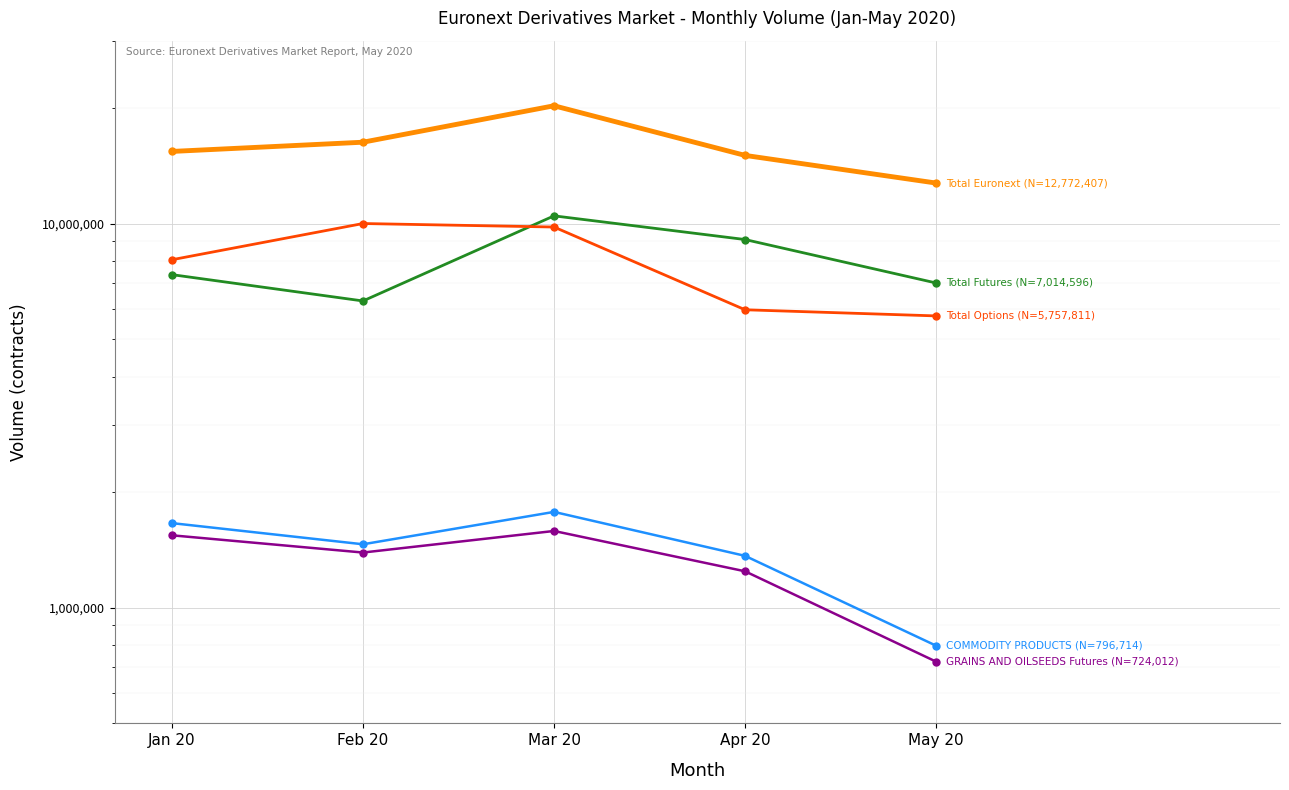

What is the lowest value of the Total Futures series?

6297853